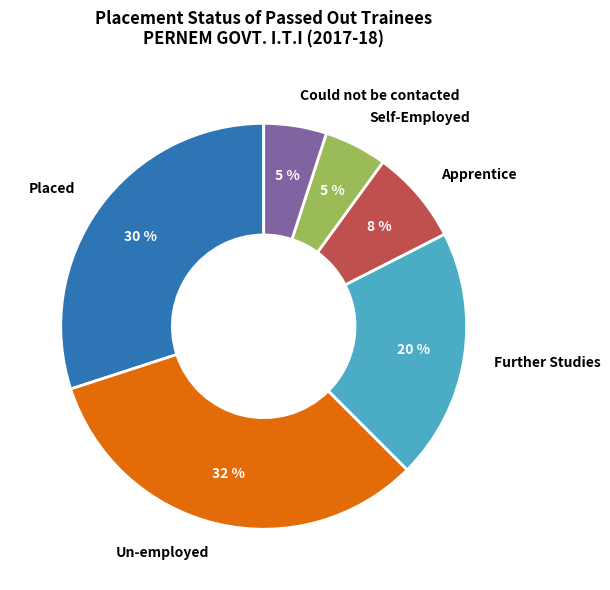

What percentage is the Apprentice slice, to the nearest percent?

8%